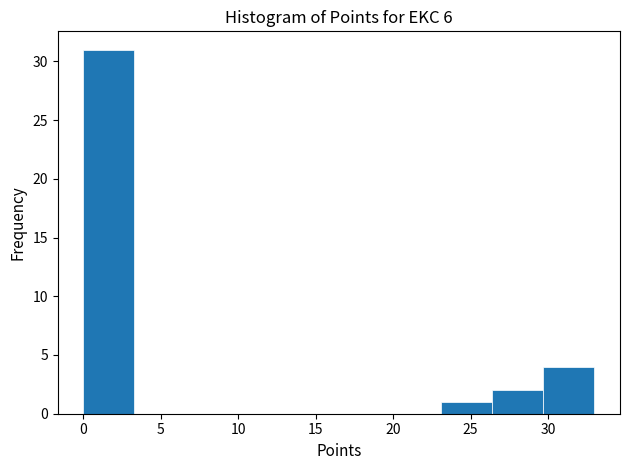

Reading left to right, transcribe this chart: for each bar, give the range it covers on the x-axis and its height. Neither the bar edges nor the heights are printed on the chart, so give them approximately, as read against the axes.

0.0 to 3.3: 31
3.3 to 6.6: 0
6.6 to 9.9: 0
9.9 to 13.2: 0
13.2 to 16.5: 0
16.5 to 19.8: 0
19.8 to 23.1: 0
23.1 to 26.4: 1
26.4 to 29.7: 2
29.7 to 33.0: 4